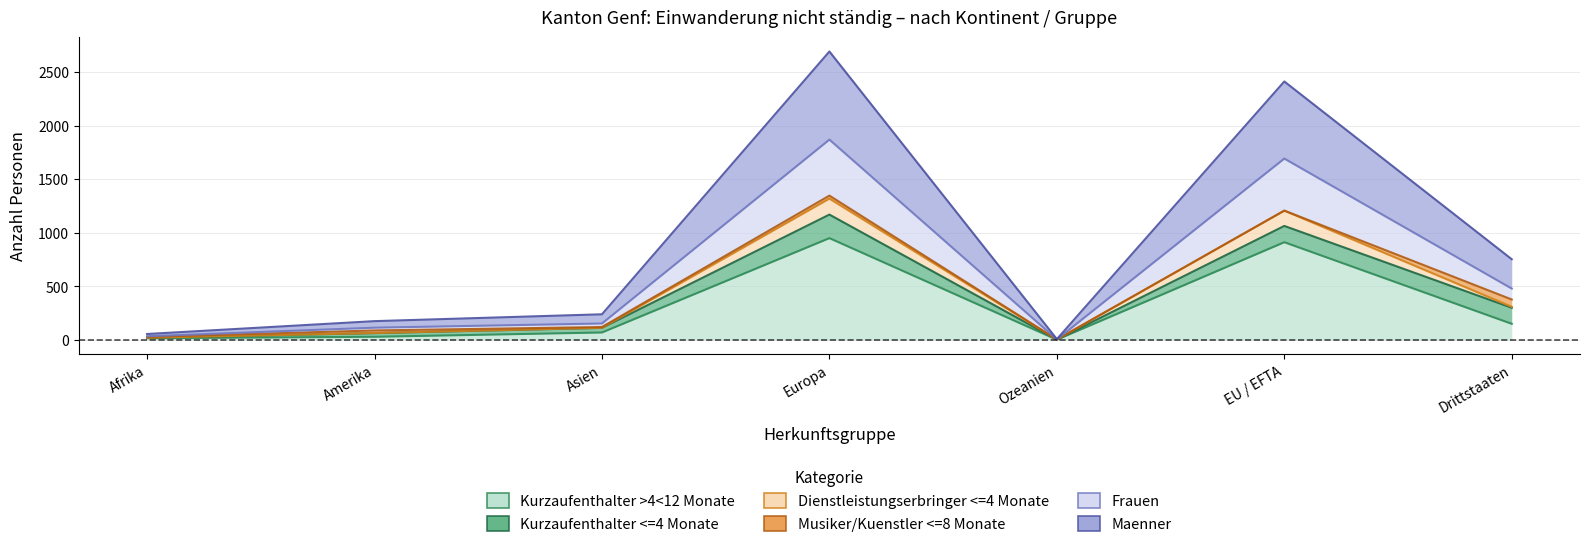

What is the label of the 4th point from the right?

Europa